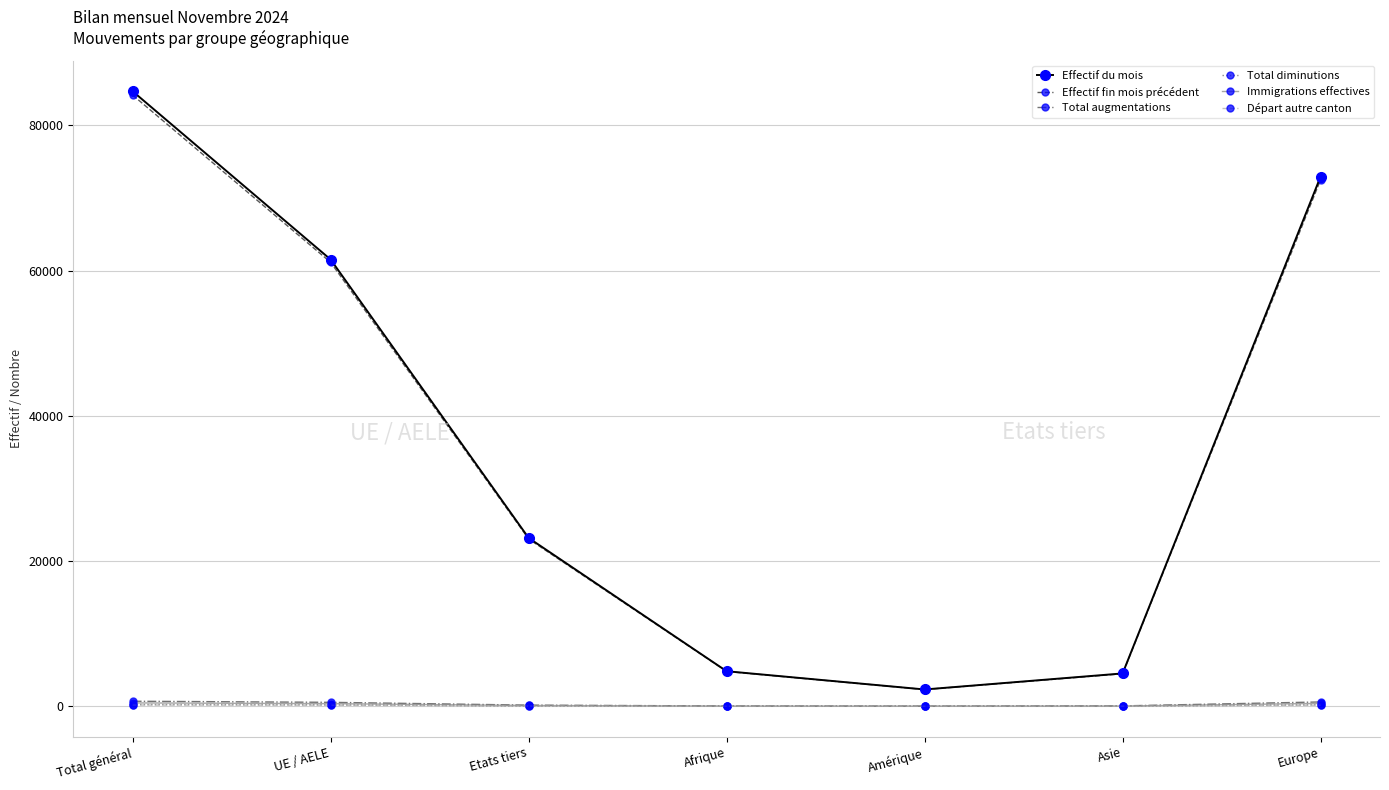

At which category does the chart reach its peak across all series?

Total général